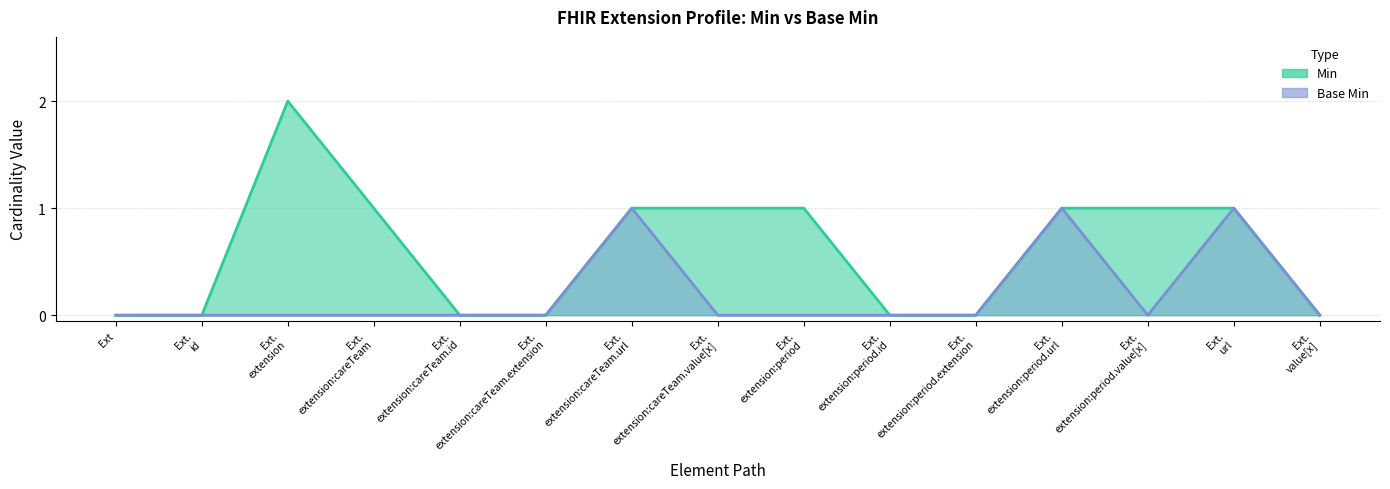

Does the chart have visible grid lines?

Yes